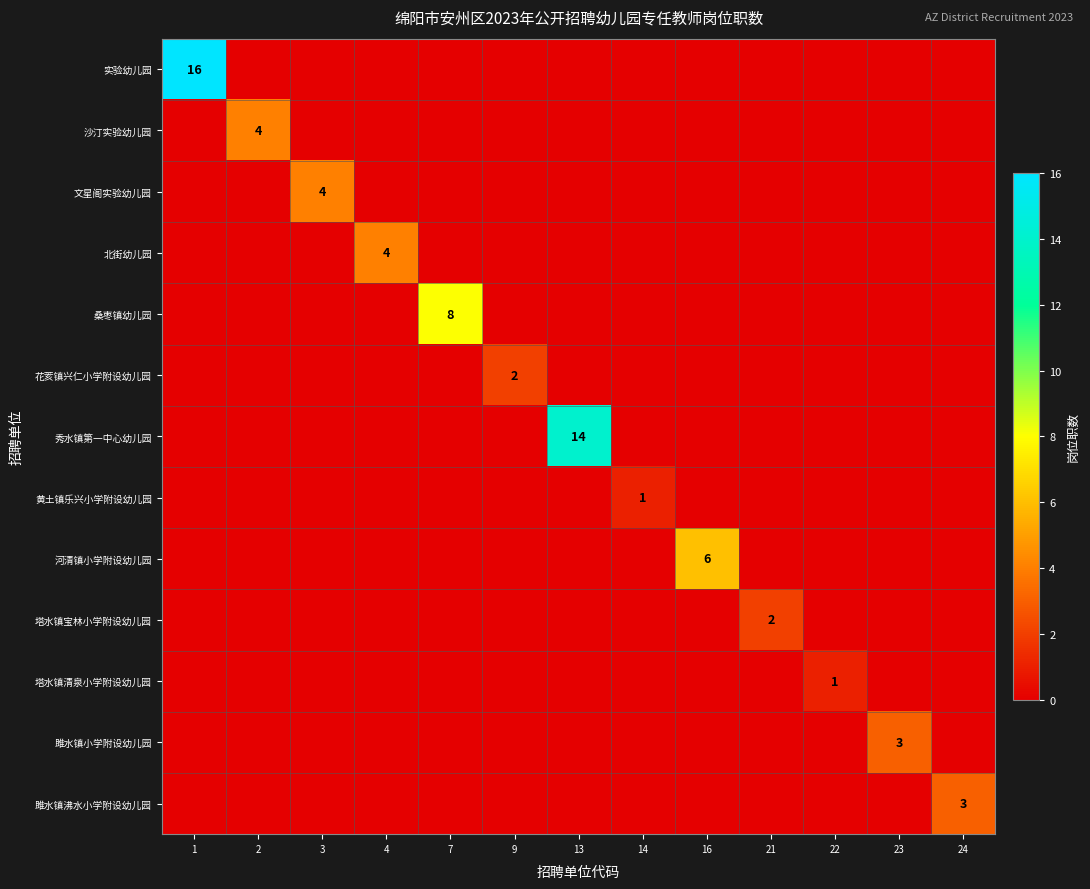

How many values in 实验幼儿园 are above zero?

1